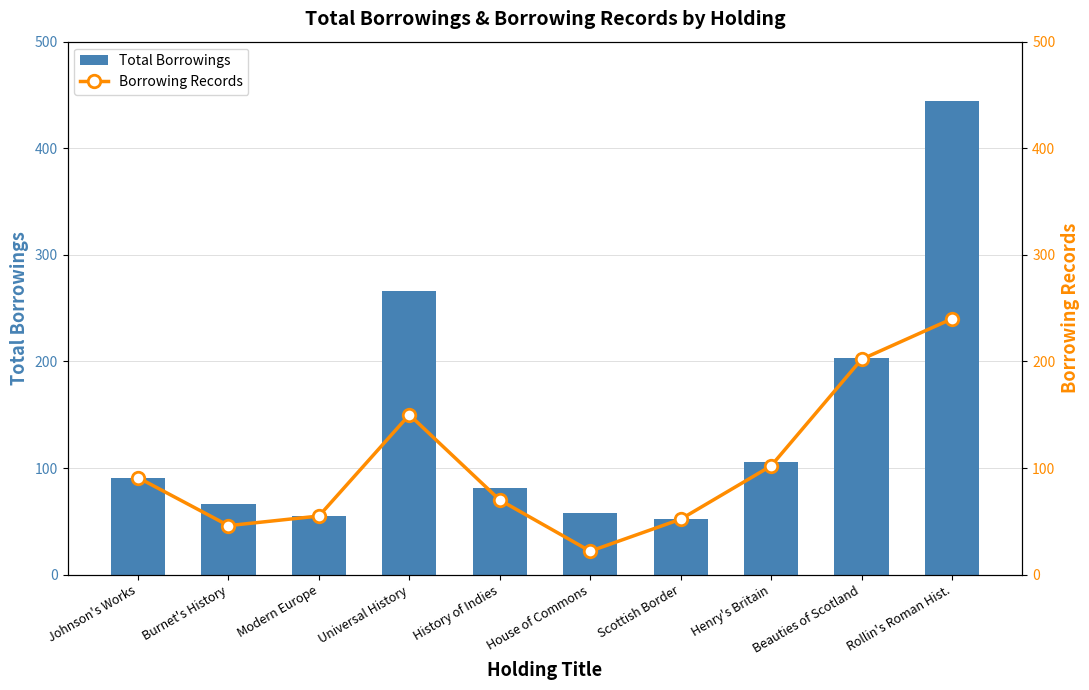

Reading left to right, list all the values displayed in this chart.

Total Borrowings: 91	66	55	266	81	58	52	106	203	444
Borrowing Records: 91	46	55	150	70	22	52	102	202	240